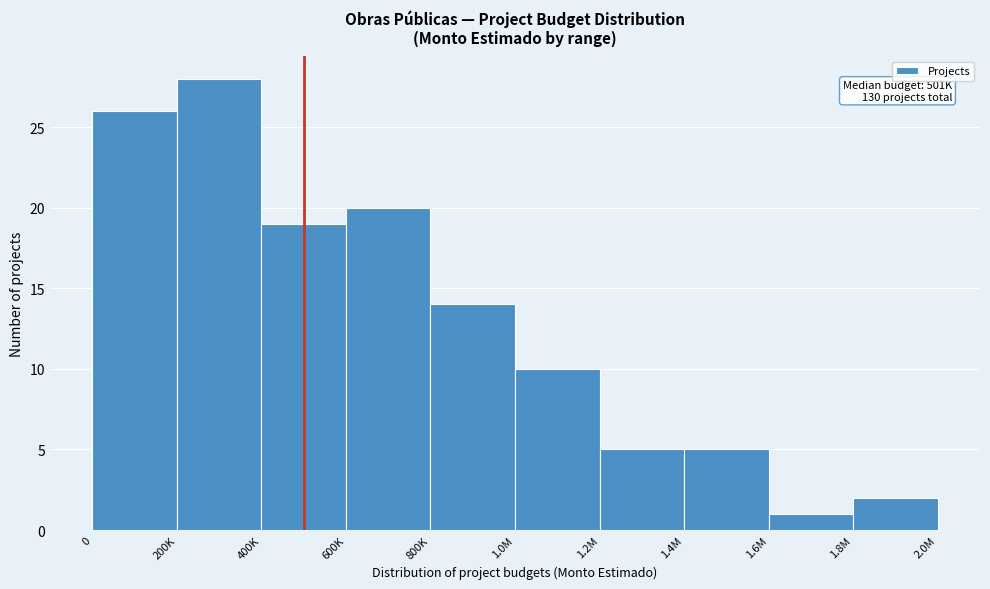

Reading right to left, extract all data points from this chart.

1.8M=2	1.6M=1	1.4M=5	1.2M=5	1.0M=10	800K=14	600K=20	400K=19	200K=28	0=26